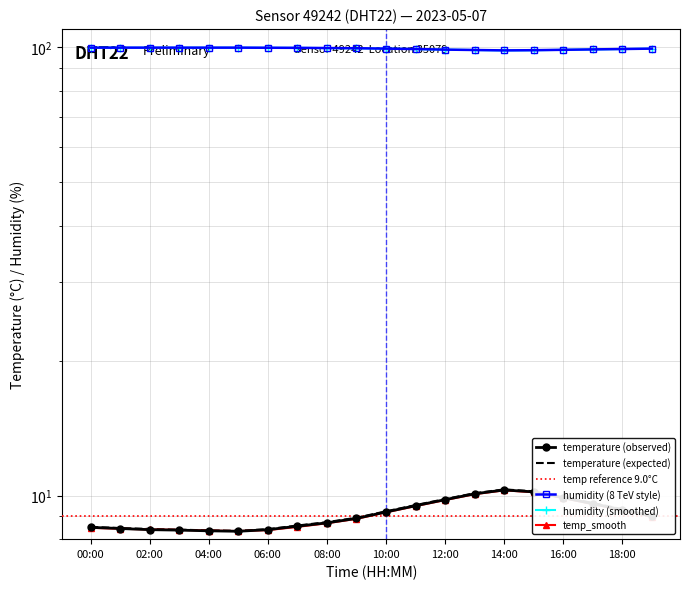

What is the label of the 8th point from the left?

07:00